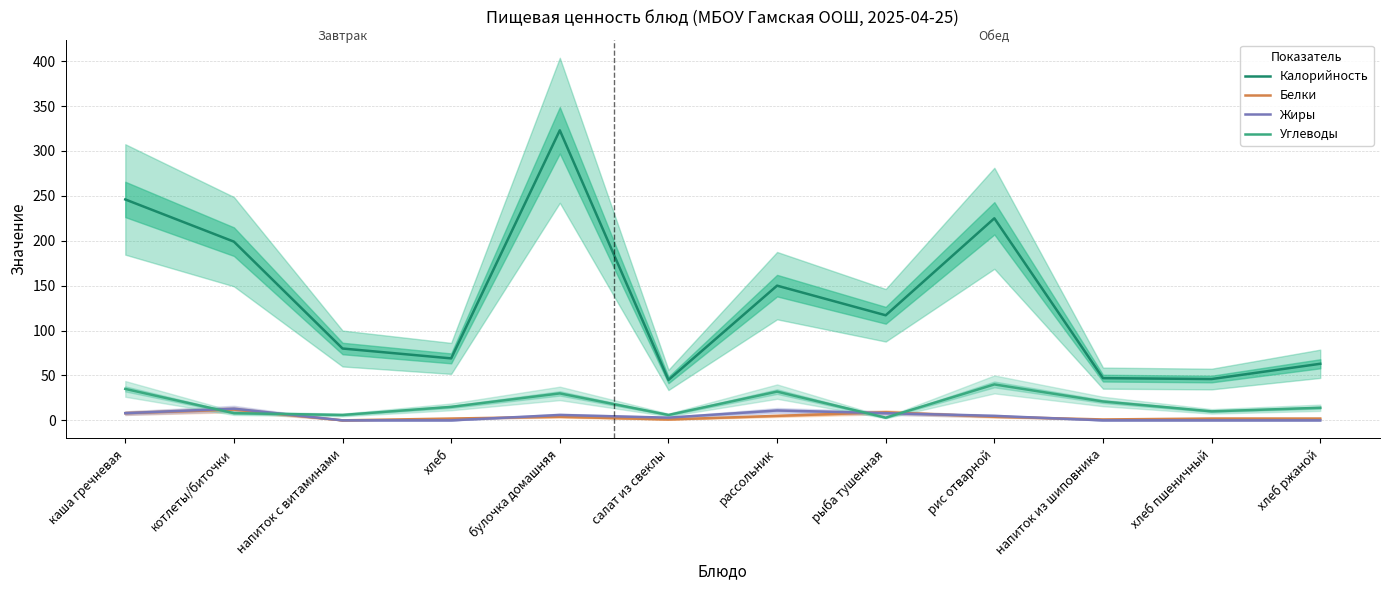

How many lines are shown in the chart?

4